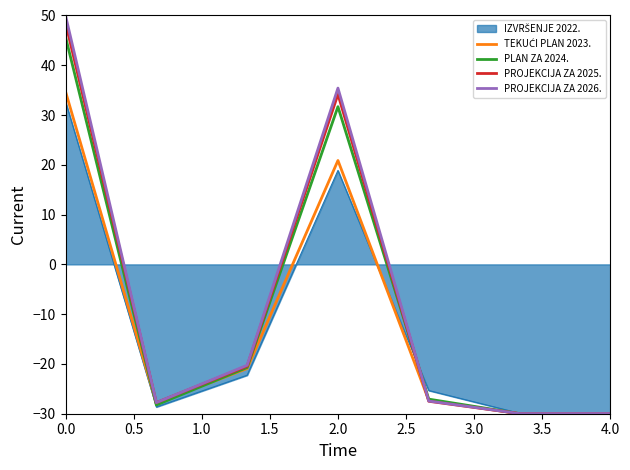

How many positive values does the PROJEKCIJA ZA 2025. series have?

2